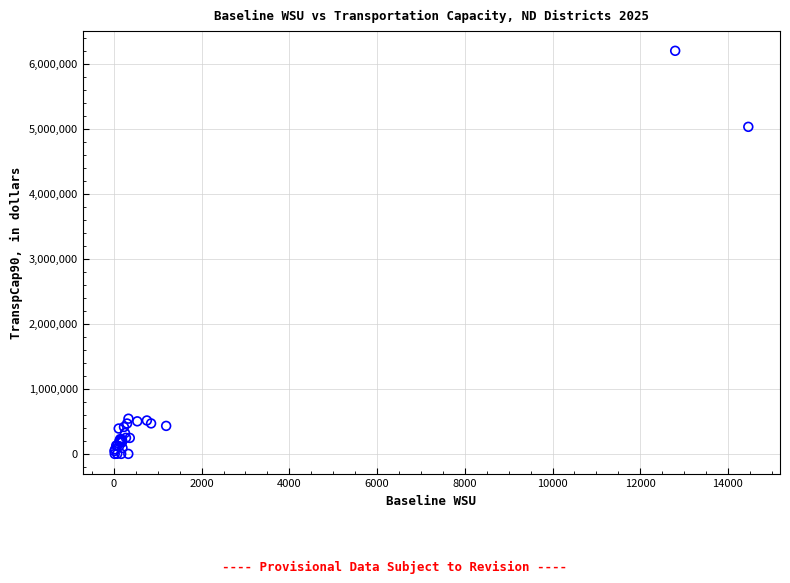

What Y value in the scatter plot is closest to 3100132?

5030828.6